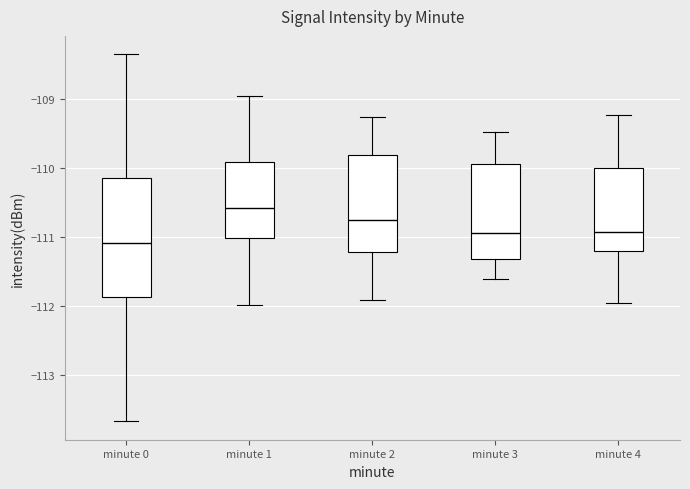

Reading left to right, read every box against the y-axis: the position of its median line, the range the box covers, and the ends of its whiskers. The values are not printed on the chart, so give them approximately, as read against the axis.

minute 0: median -111.1, box -111.9 to -110.1, whiskers -113.7 to -108.4
minute 1: median -110.6, box -111.0 to -109.9, whiskers -112.0 to -109.0
minute 2: median -110.8, box -111.2 to -109.8, whiskers -111.9 to -109.3
minute 3: median -110.9, box -111.3 to -109.9, whiskers -111.6 to -109.5
minute 4: median -110.9, box -111.2 to -110.0, whiskers -112.0 to -109.2